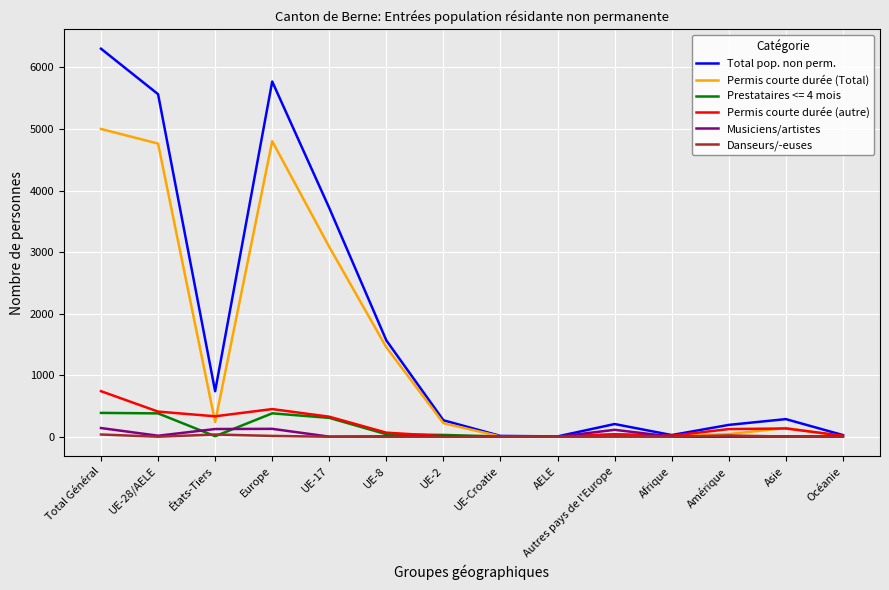

Where is the first local minimum for Permis courte durée (autre)?

États-Tiers